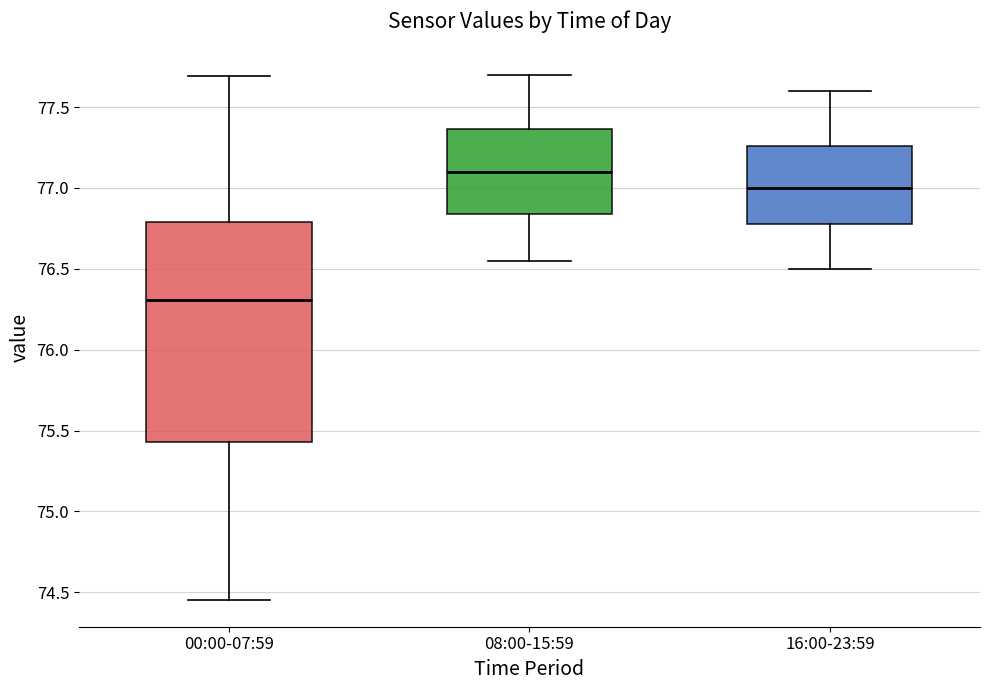

Reading left to right, read every box against the y-axis: the position of its median line, the range the box covers, and the ends of its whiskers. The values are not printed on the chart, so give them approximately, as read against the axis.

00:00-07:59: median 76.30, box 75.45 to 76.80, whiskers 74.45 to 77.70
08:00-15:59: median 77.10, box 76.85 to 77.35, whiskers 76.55 to 77.70
16:00-23:59: median 77.00, box 76.80 to 77.25, whiskers 76.50 to 77.60